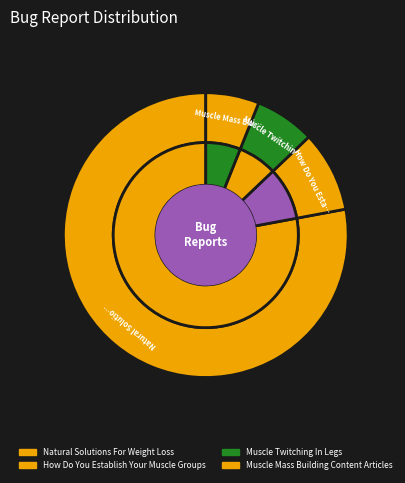

To the nearest percent, what is the combined percentage of Natural Solutions For Weight Loss and Muscle Twitching In Legs?

85%